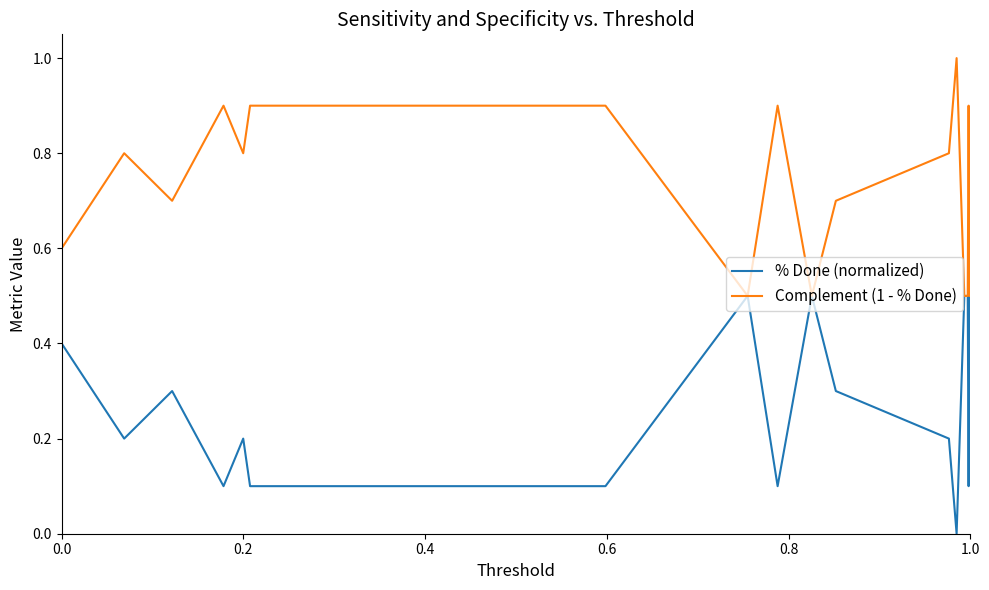

Reading right to left, transcribe all the data shown in this chart.

% Done (normalized): 0.5	0.5	0.1	0.5	0.5	0.5	0.0	0.2	0.3	0.5	0.1	0.5	0.1	0.1	0.1	0.2	0.1	0.3	0.2	0.4
Complement (1 - % Done): 0.5	0.5	0.9	0.5	0.5	0.5	1.0	0.8	0.7	0.5	0.9	0.5	0.9	0.9	0.9	0.8	0.9	0.7	0.8	0.6